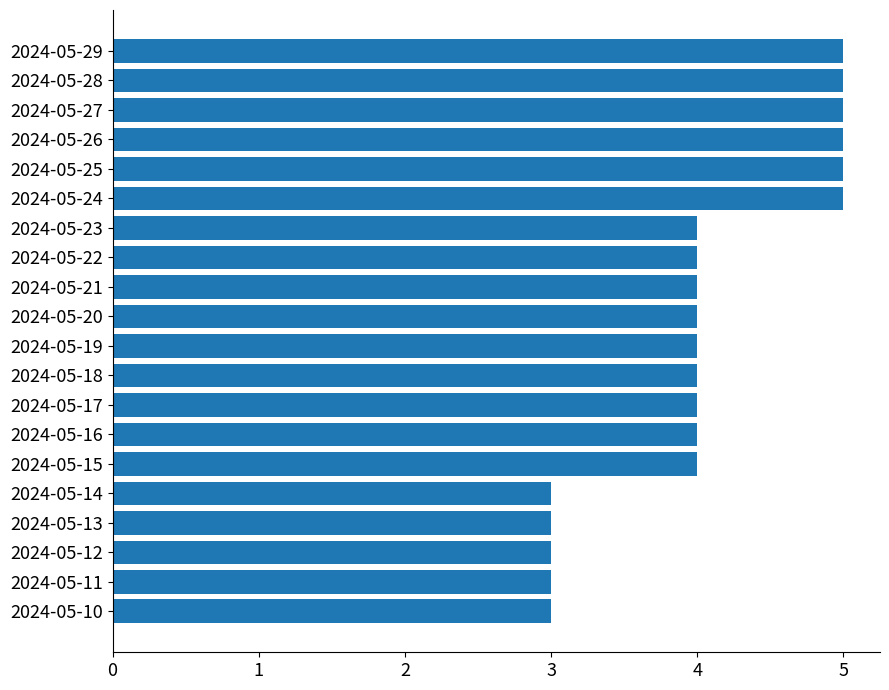

How many categories are shown in the chart?

20